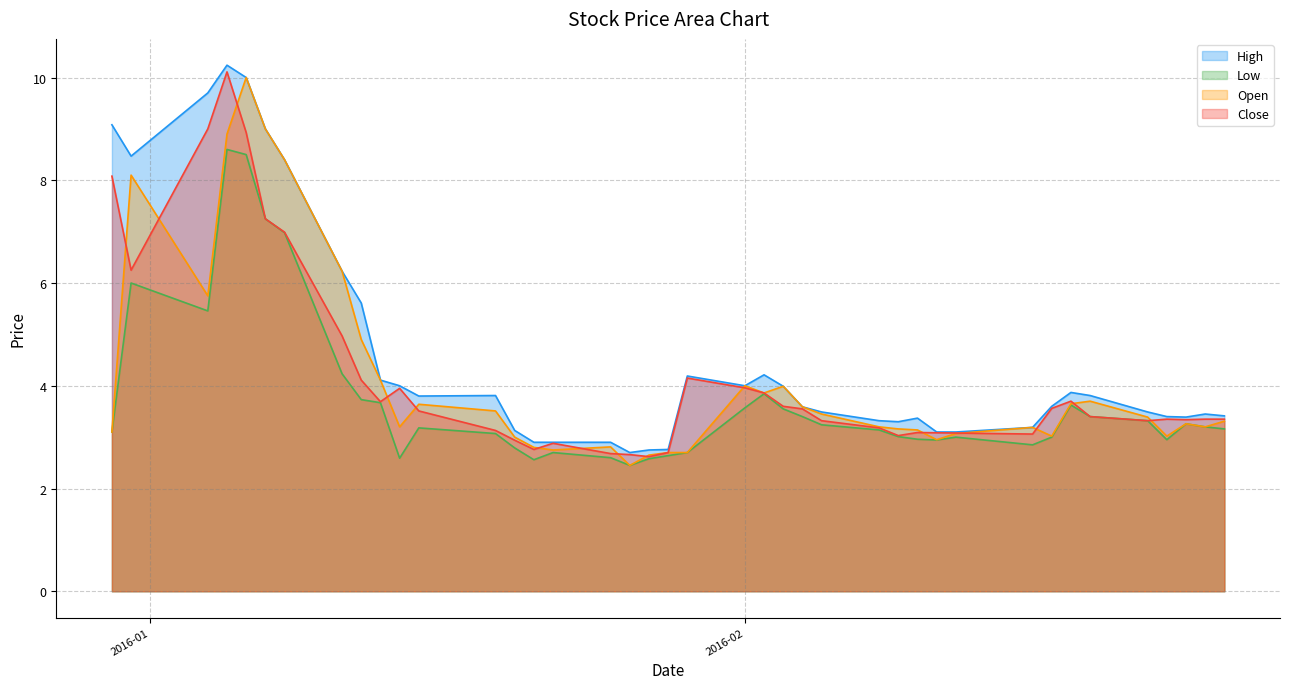

What is the label of the 11th point from the left?

2016-01-14